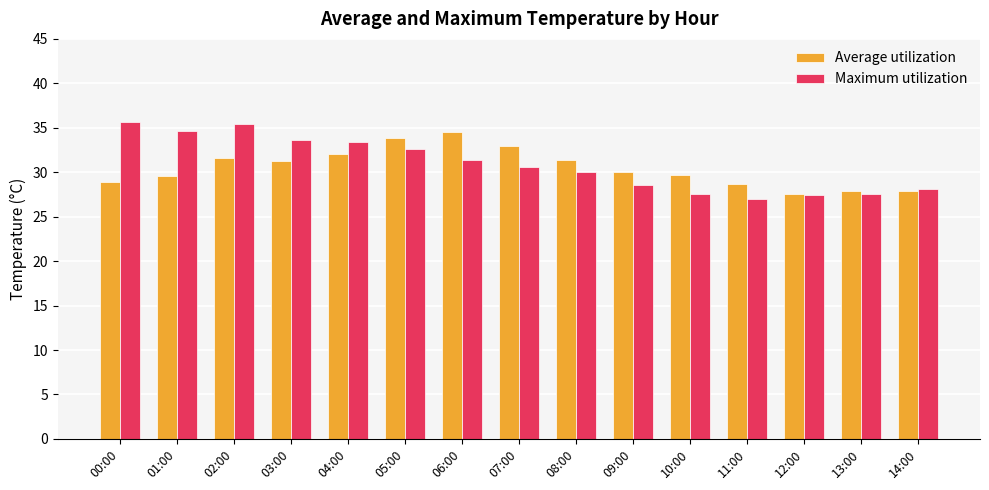

What is the label of the 14th bar from the left?

13:00